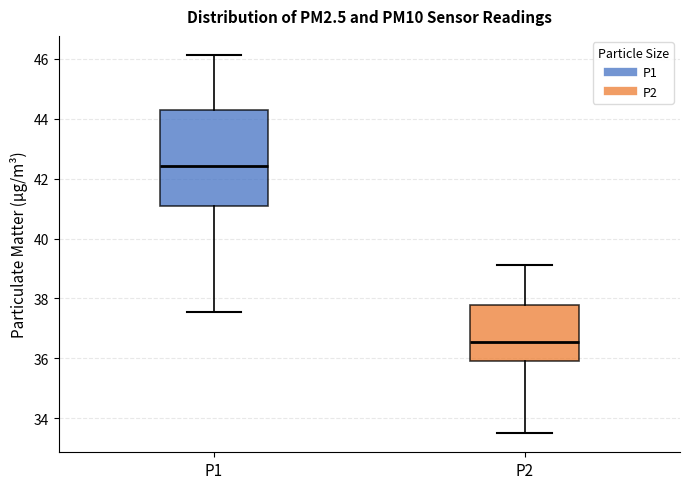

Reading left to right, transcribe this box plot: for each box, give where its median line is, the range the box spans, and where its two whiskers end, as read against the y-axis. The values are not printed on the chart, so give them approximately, as read against the axis.

P1: median 42.4, box 41.0 to 44.2, whiskers 37.6 to 46.2
P2: median 36.6, box 36.0 to 37.8, whiskers 33.6 to 39.2